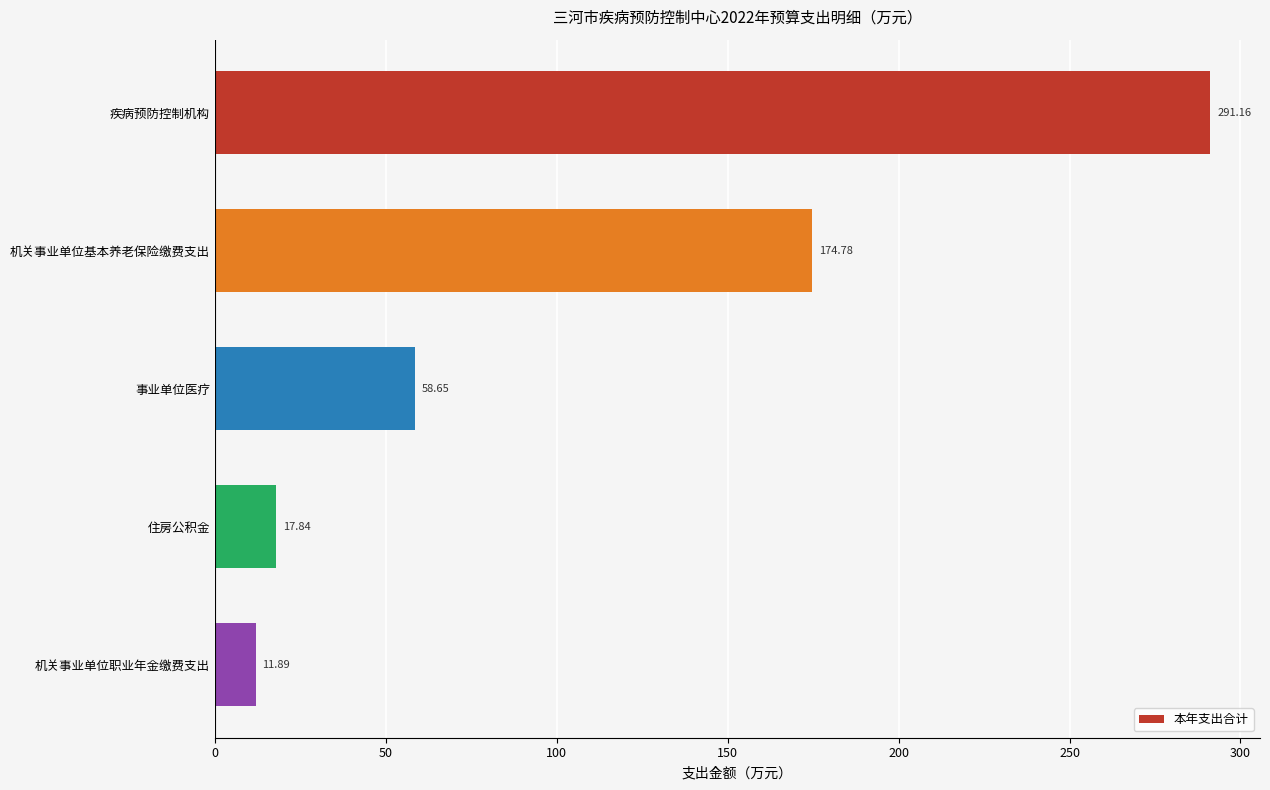

At which category does the chart reach its minimum across all series?

机关事业单位职业年金缴费支出